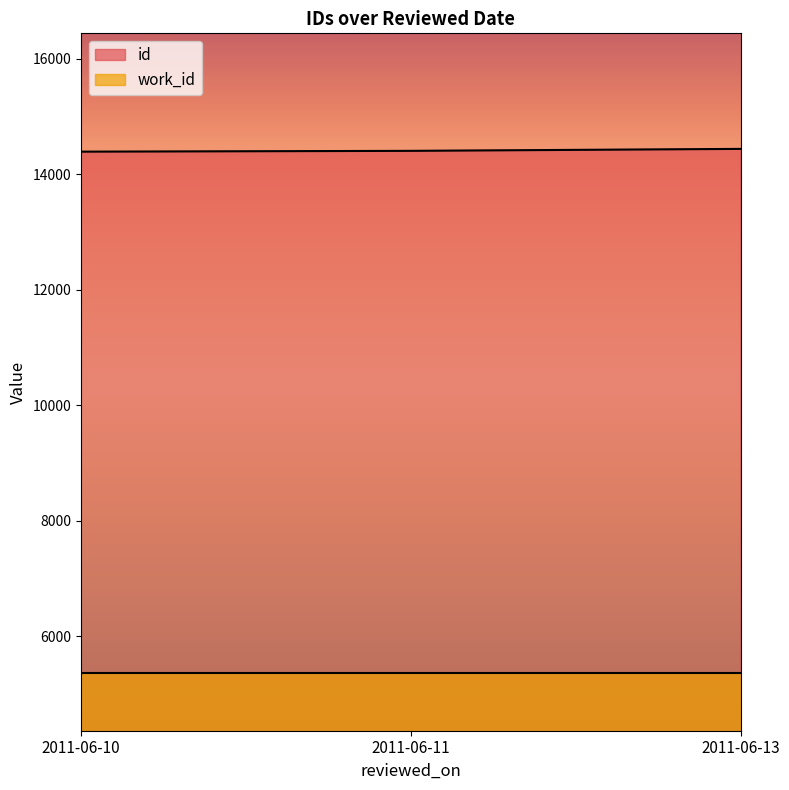

Does the chart have visible grid lines?

No